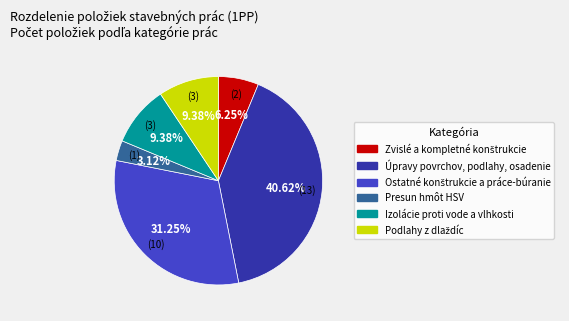

Does any single category account for the majority?

No